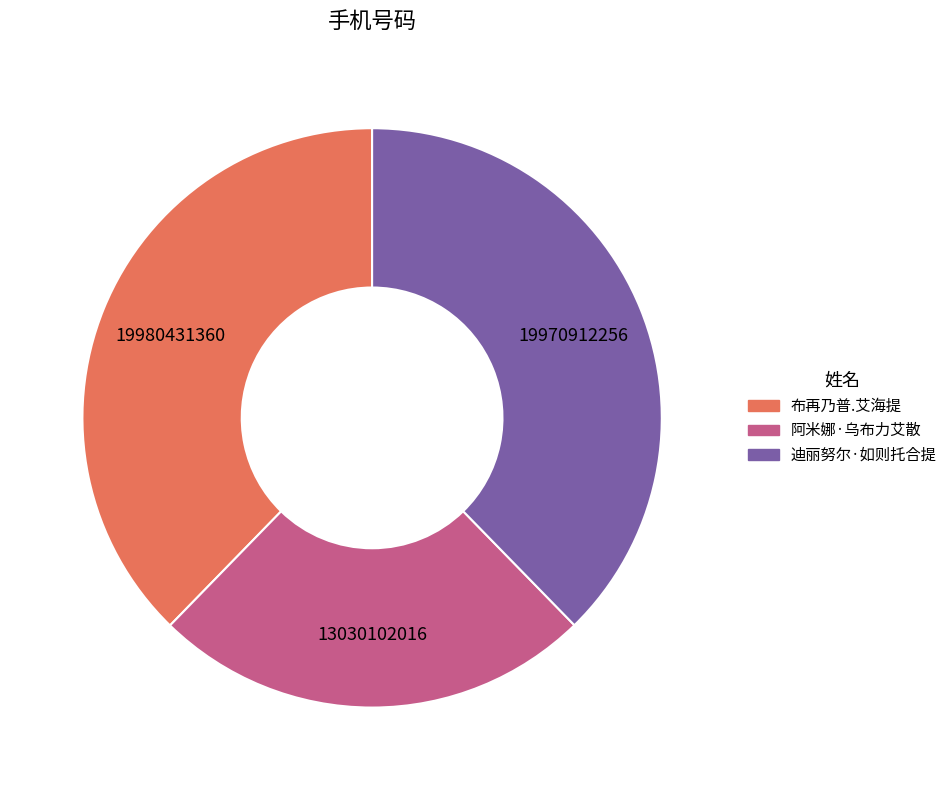

Approximately how many times larger is the value at 迪丽努尔·如则托合提 compared to 阿米娜·乌布力艾散?

1.5